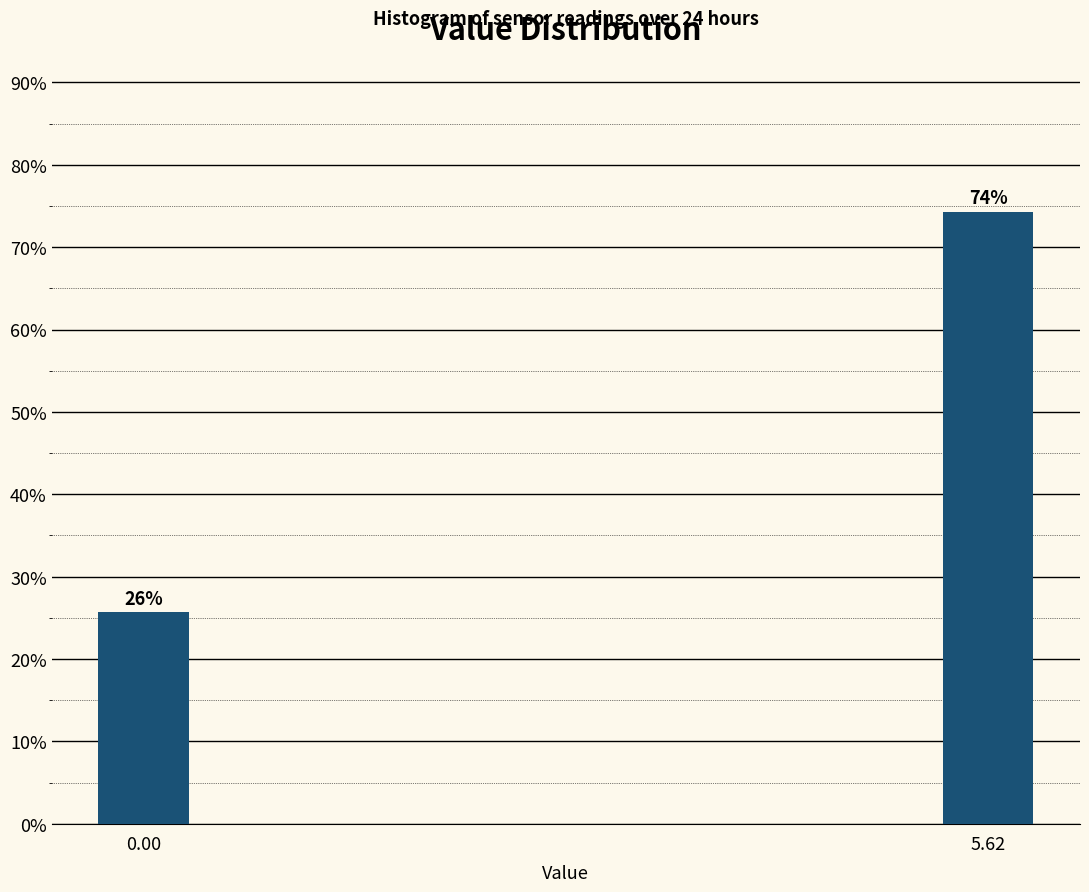

The chart shows a value of 49.9 at 5.62. True or false?

False